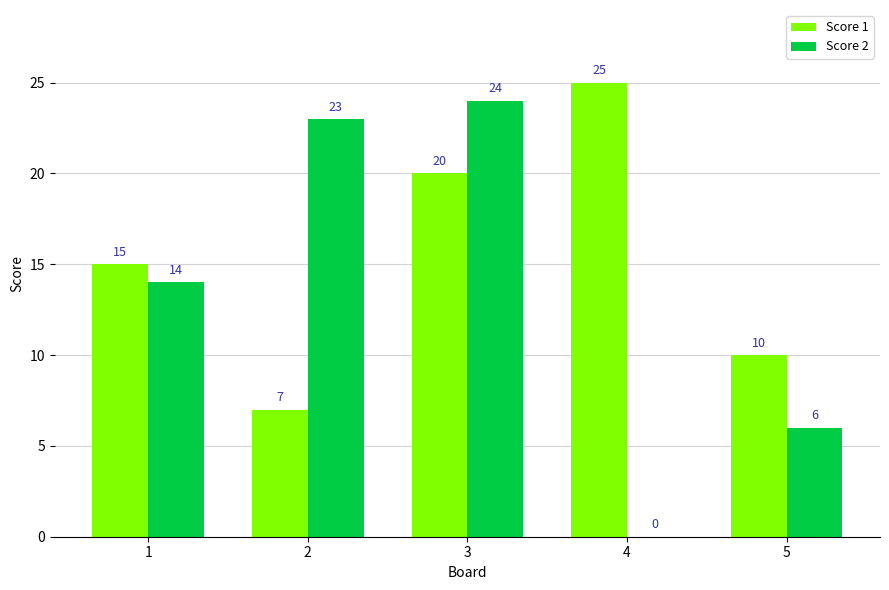

How many Score 1 values are between 10 and 20?

3